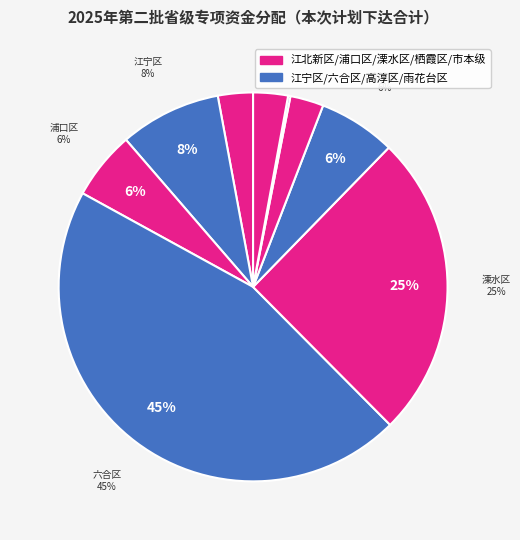

To the nearest percent, what is the combined percentage of 栖霞区 and 江北新区?

6%